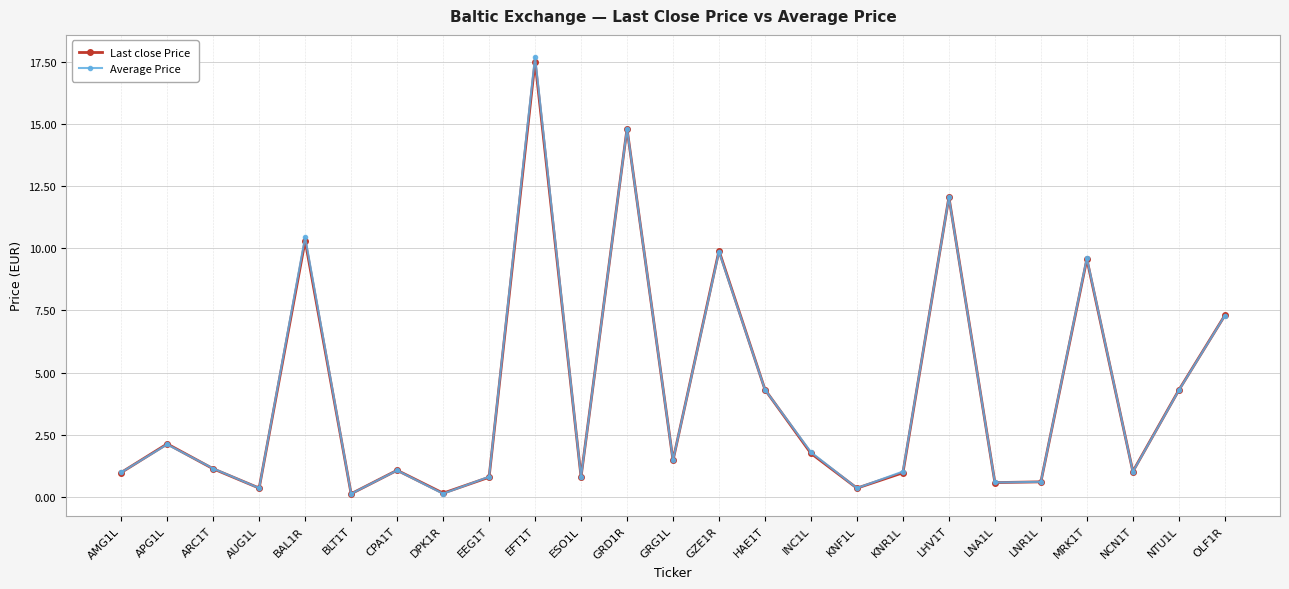

Is the value of Average Price at AMG1L greater than the value of Last close Price at LHV1T?

No